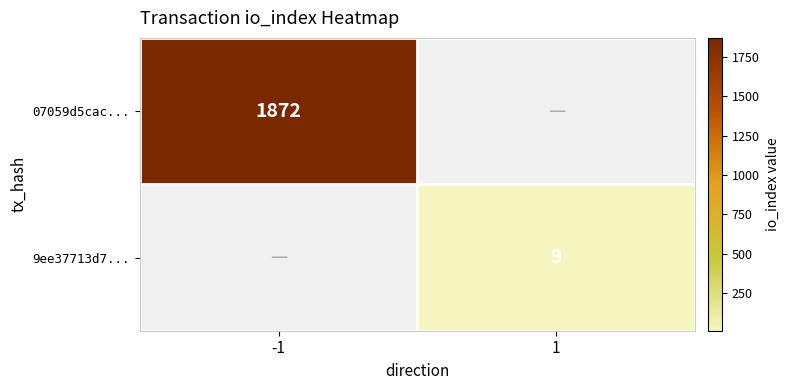

True or false: 9ee37713d7... has a value of 5 at 1.

False